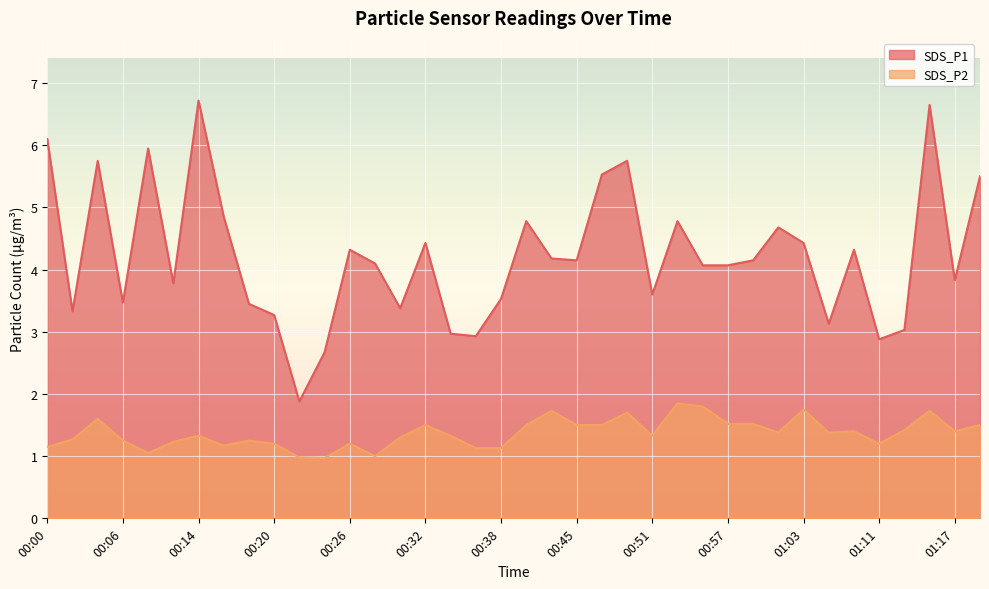

Rank the series by their maximum value, from highest to lowest.

SDS_P1, SDS_P2